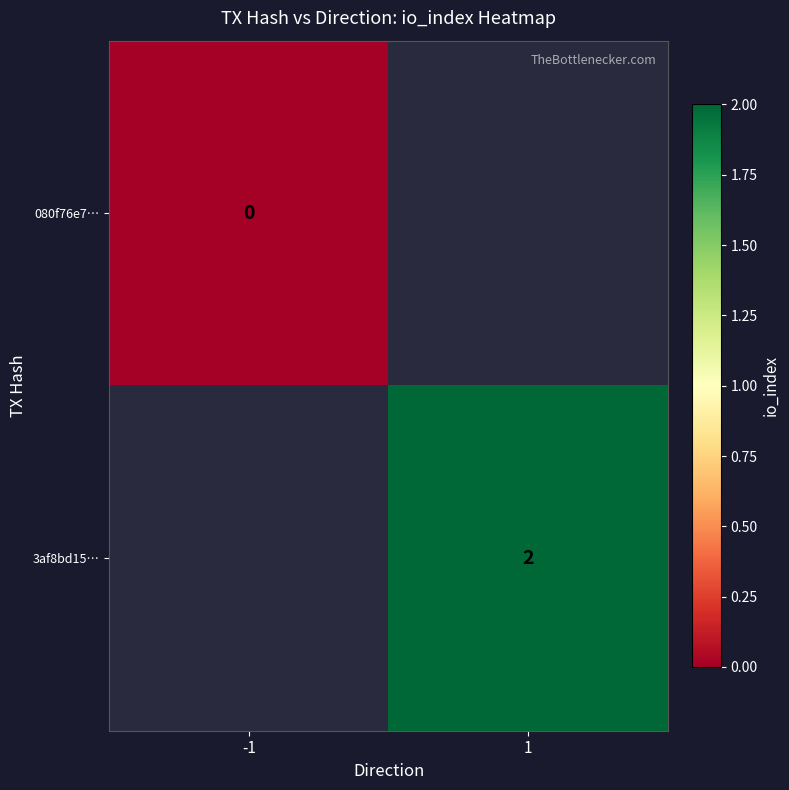

At which label does 080f76e7… reach its minimum?

-1